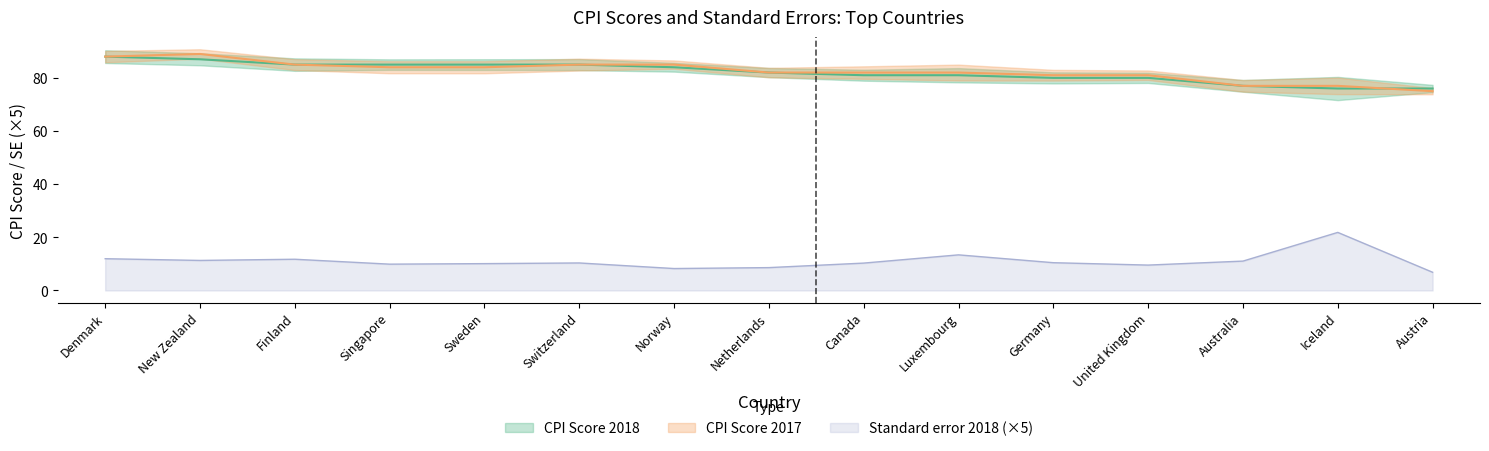

Reading right to left, extract all data points from this chart.

CPI Score 2018: Austria=76.0	Iceland=76.0	Australia=77.0	United Kingdom=80.0	Germany=80.0	Luxembourg=81.0	Canada=81.0	Netherlands=82.0	Norway=84.0	Switzerland=85.0	Sweden=85.0	Singapore=85.0	Finland=85.0	New Zealand=87.0	Denmark=88.0
CPI Score 2017: Austria=75.0	Iceland=77.0	Australia=77.0	United Kingdom=81.0	Germany=81.0	Luxembourg=82.0	Canada=82.0	Netherlands=82.0	Norway=85.0	Switzerland=85.0	Sweden=84.0	Singapore=84.0	Finland=85.0	New Zealand=89.0	Denmark=88.0
Standard error 2018: Austria=6.9	Iceland=21.9	Australia=11.1	United Kingdom=9.5	Germany=10.4	Luxembourg=13.4	Canada=10.3	Netherlands=8.6	Norway=8.2	Switzerland=10.3	Sweden=10.1	Singapore=9.9	Finland=11.8	New Zealand=11.3	Denmark=12.0